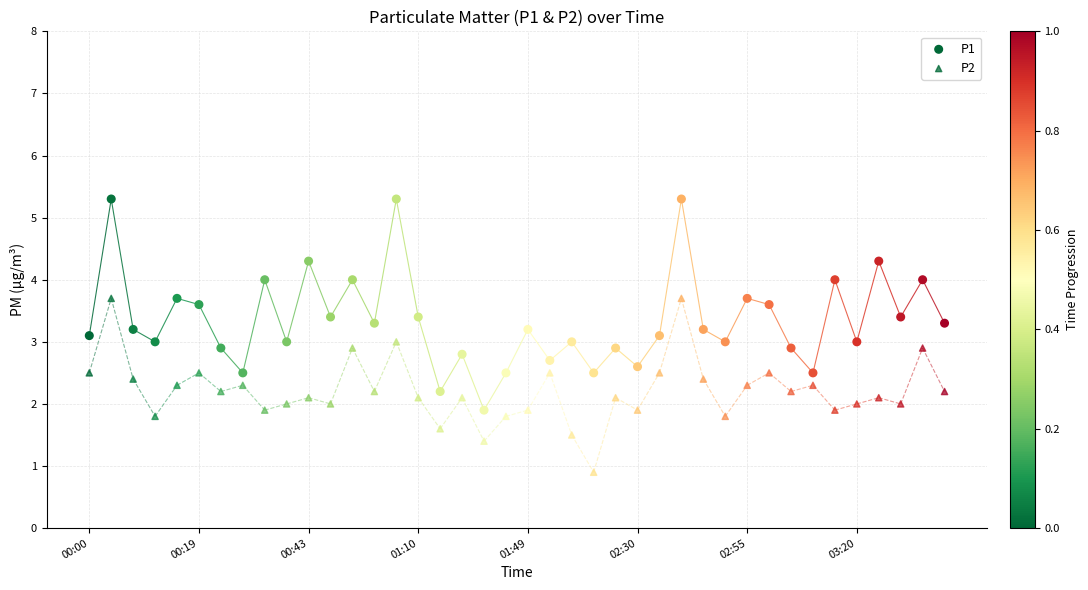

How many data points are displayed?

80